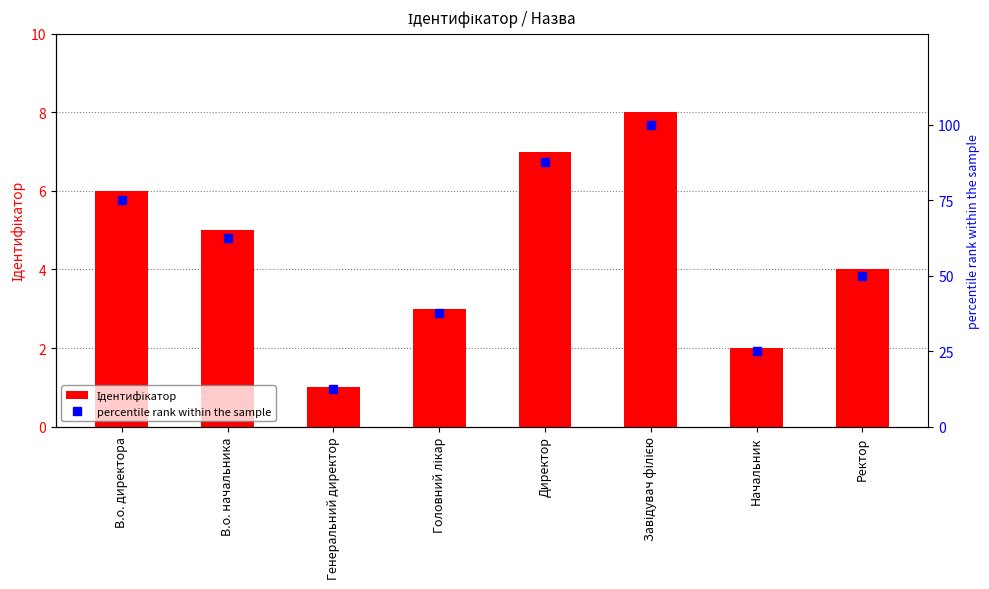

How many Ідентифікатор values are between 3 and 7?

5